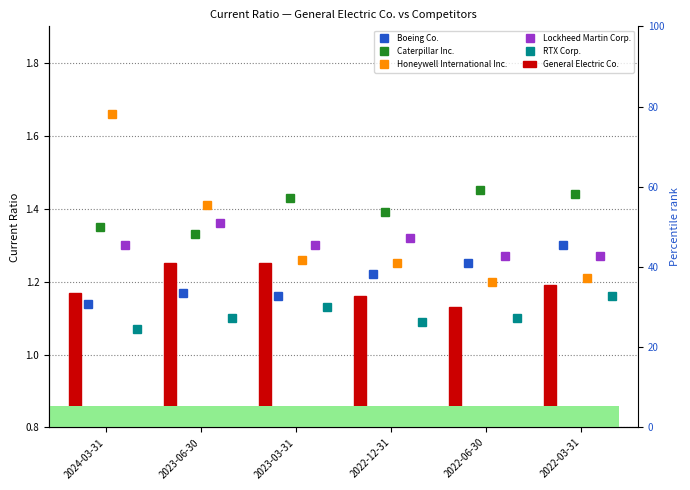

At how many categories does at least one series exceed 1?

6